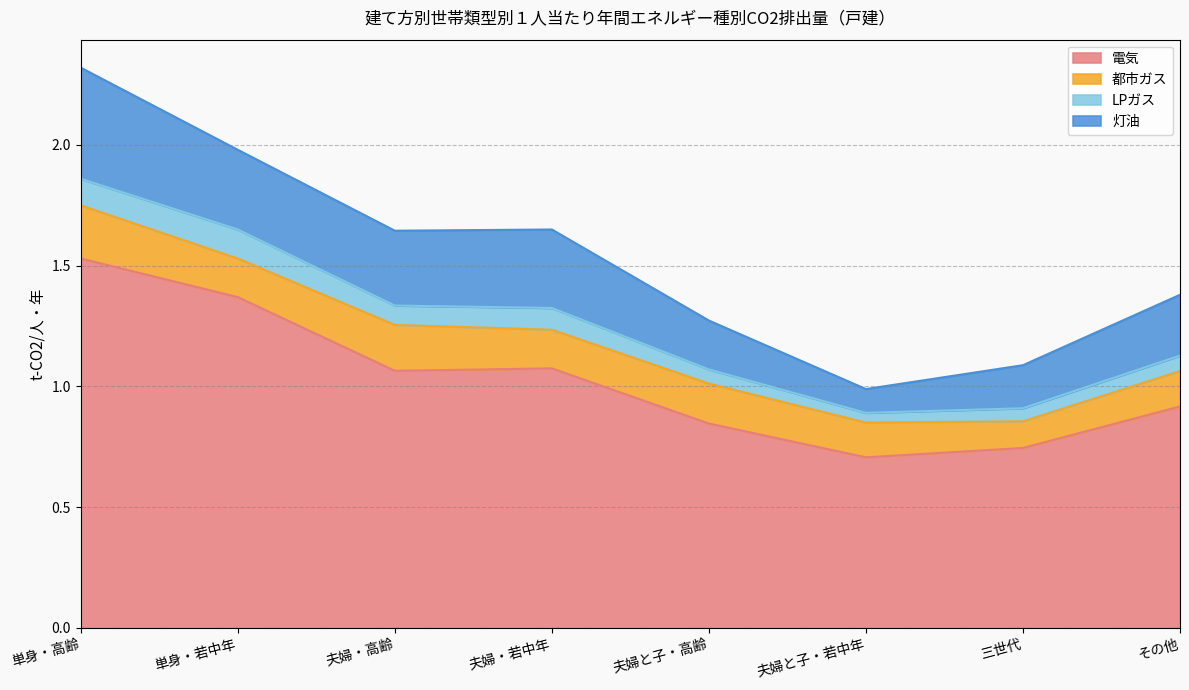

At which category does the chart reach its peak across all series?

単身・高齢